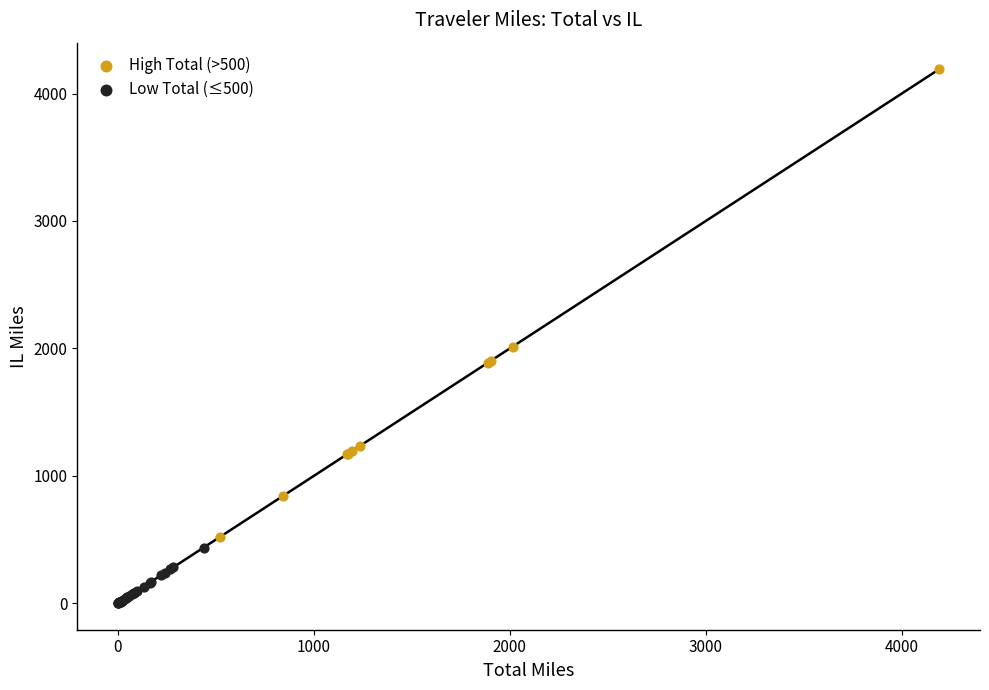

Which series has the widest spread of Y values?

High Total (>500)